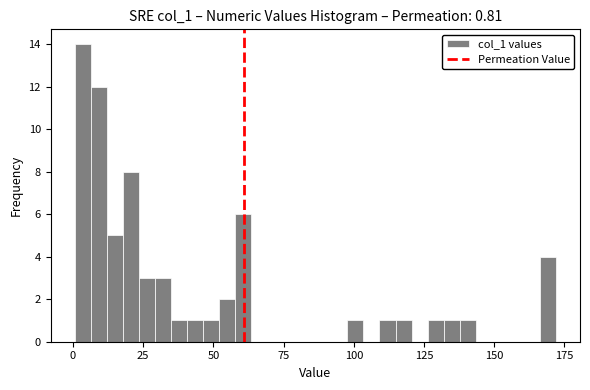

Around what value on the x-axis is the tallest bar? Give the approximate position of its centre, as read against the axis.

5